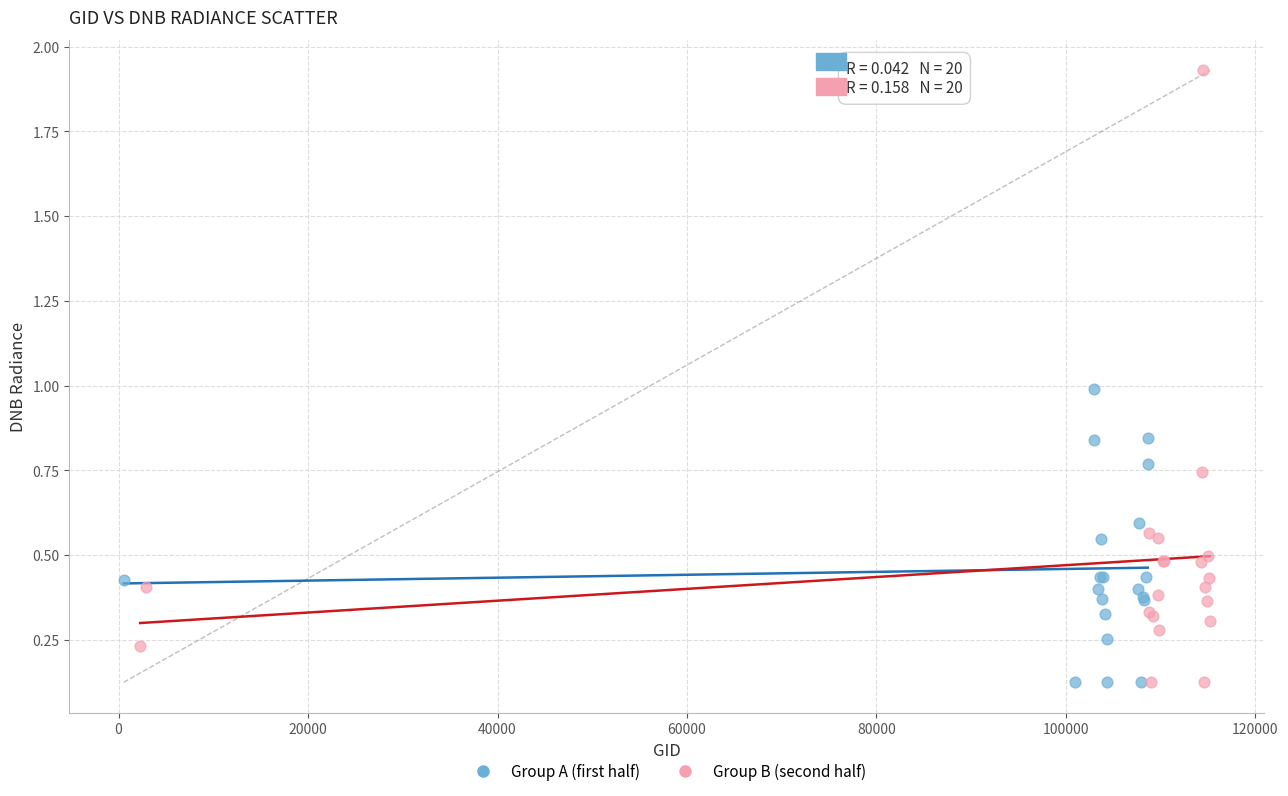

Which series has the largest Y range (max minus min)?

Group B (second half)